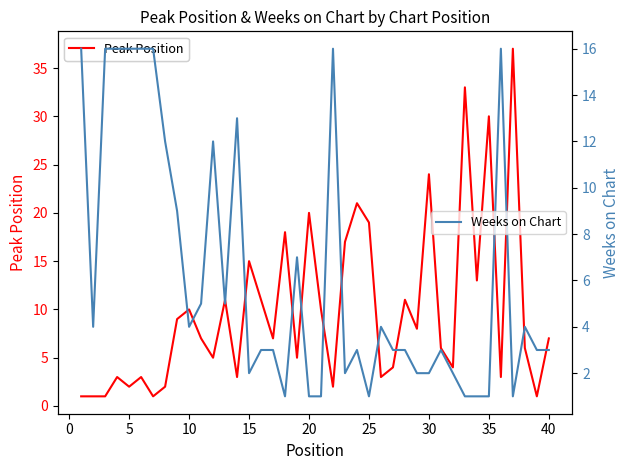

Does the chart have visible grid lines?

No